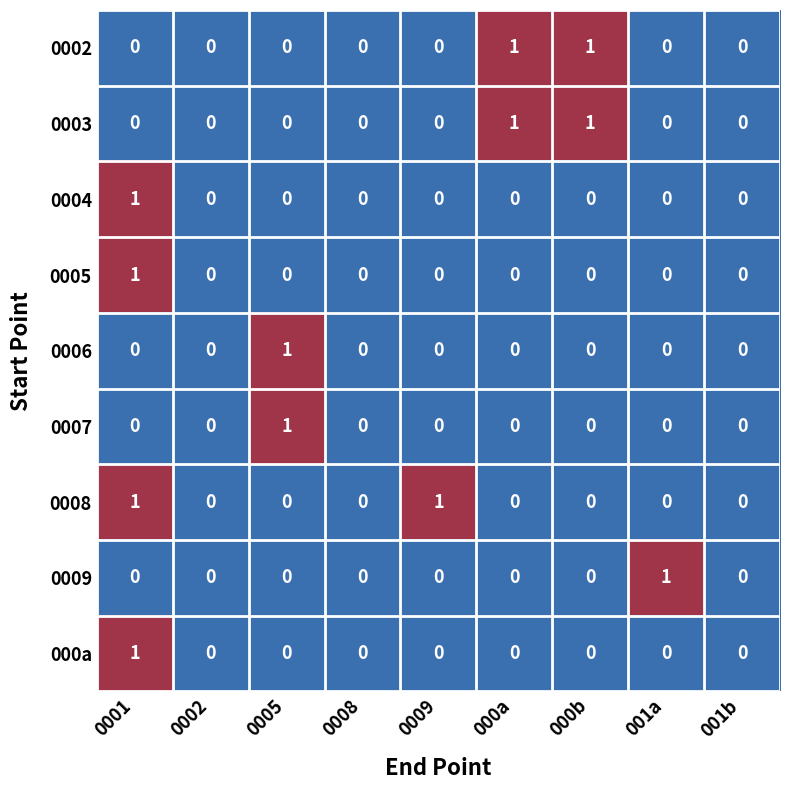

At which category is the sum across all series the highest?

0001